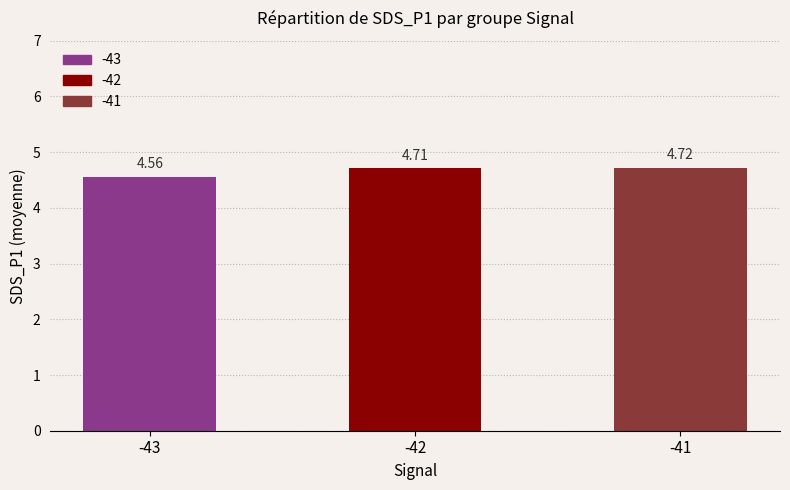

Which has a higher value, -43 or -41?

-41